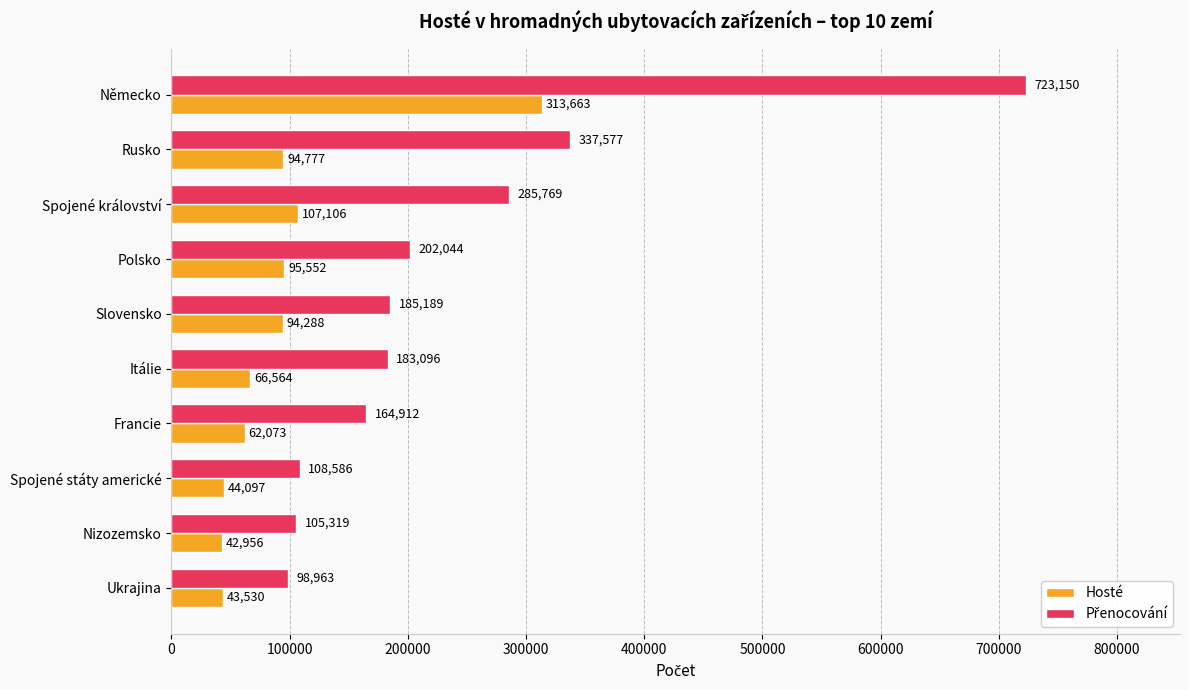

True or false: Hosté has a value of 62073 at Francie.

True